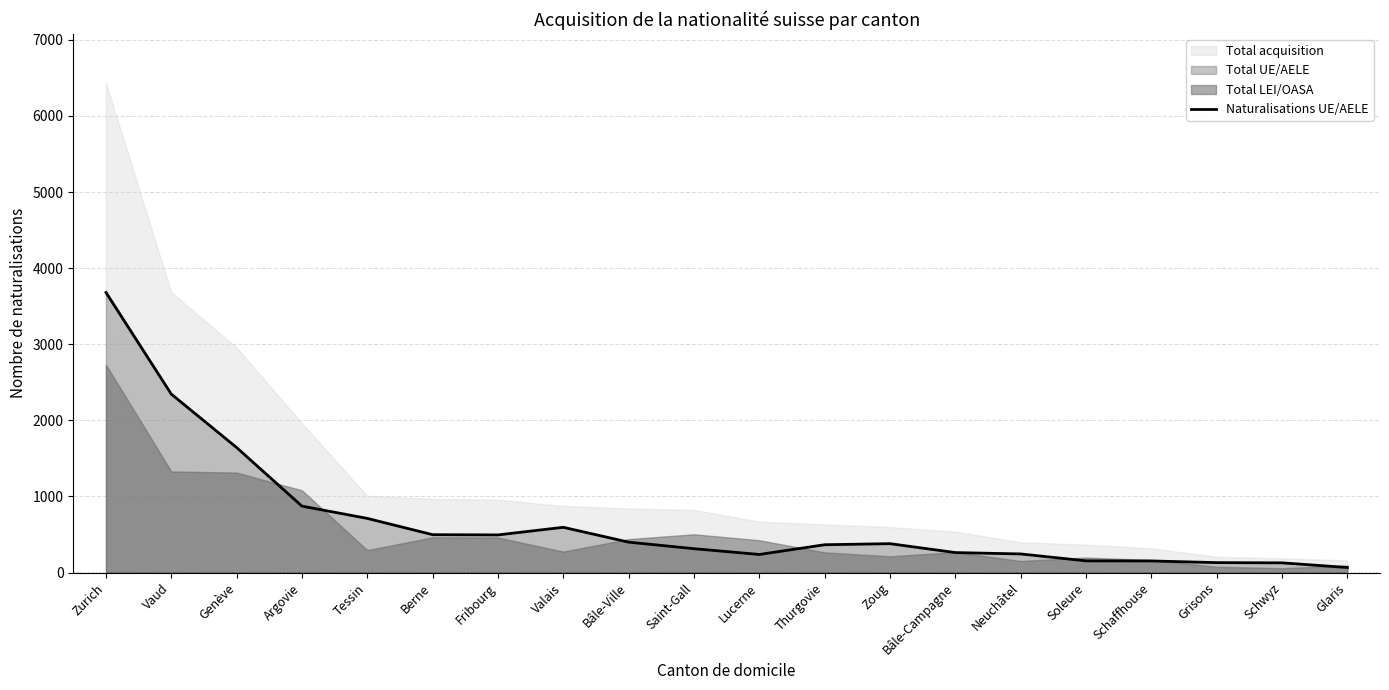

What is the minimum value shown in the chart?

67